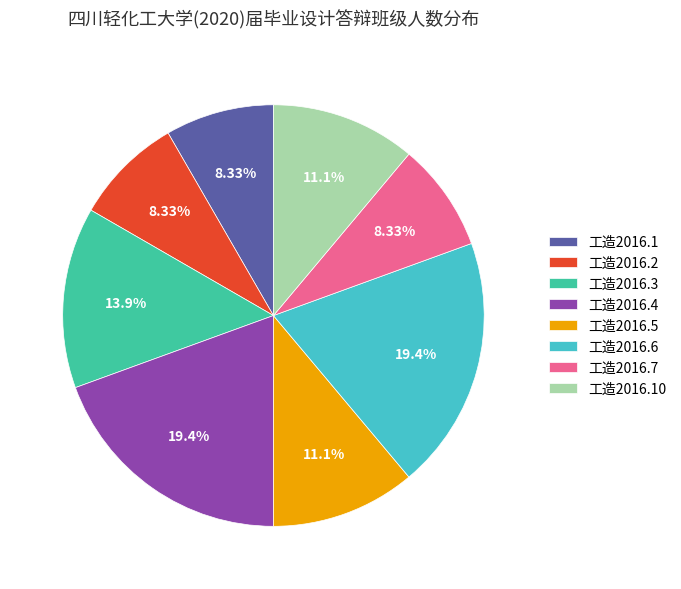

Is it true that 工造2016.10 is 11% of the pie?

True